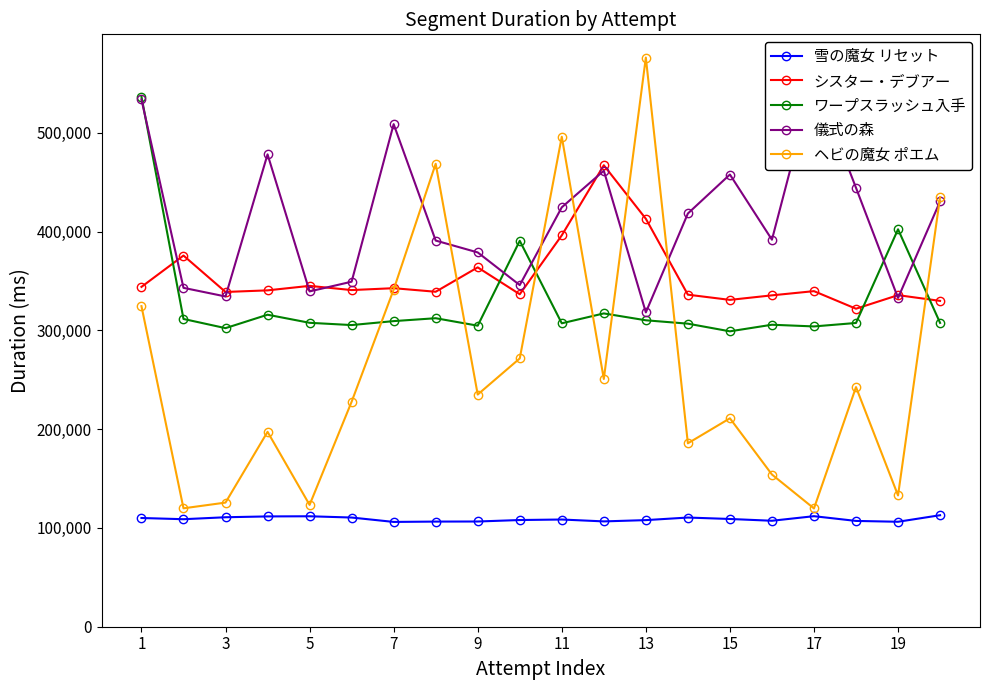

After their last crossing, which series has the higher values: ワープスラッシュ入手 or シスター・デブアー?

シスター・デブアー